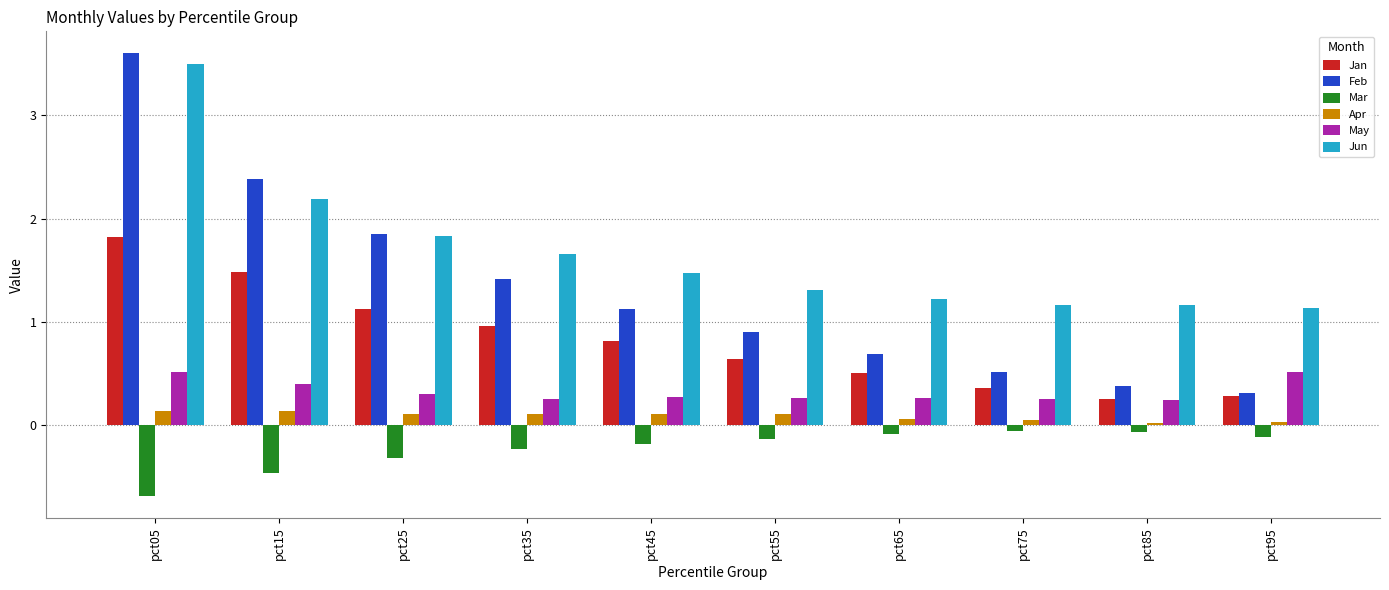

The value of Feb at pct05 is 3.6. True or false?

True